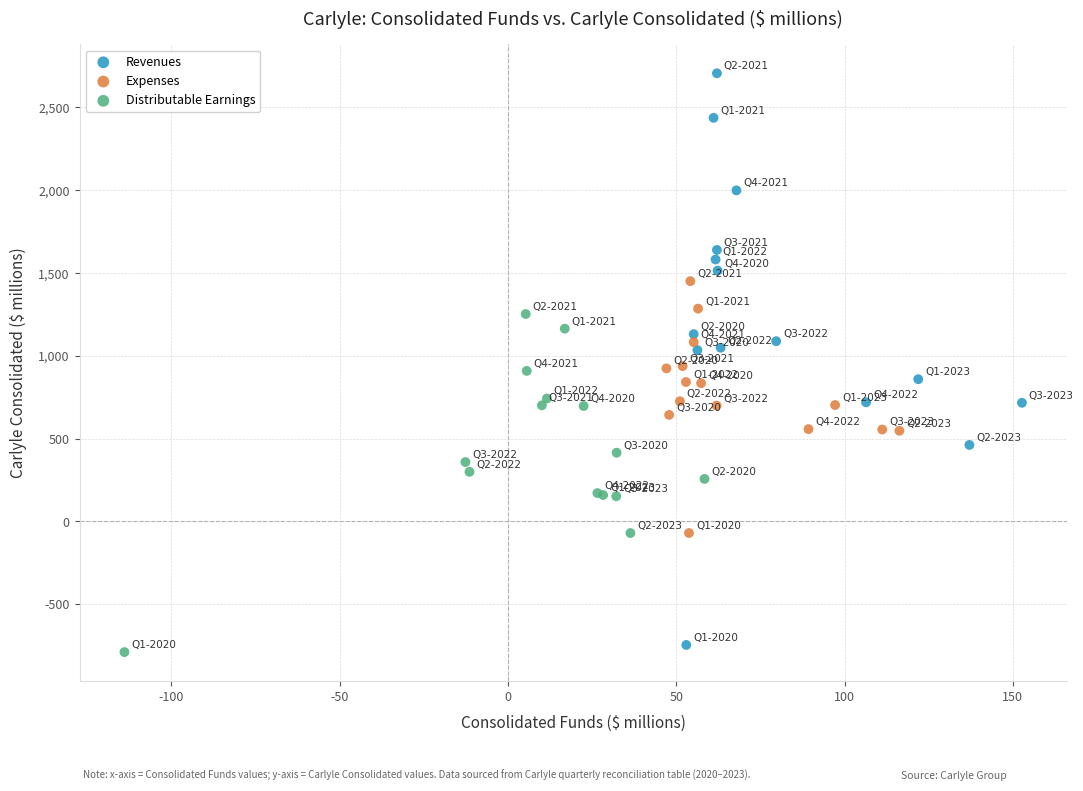

Which series has the largest Y range (max minus min)?

Revenues